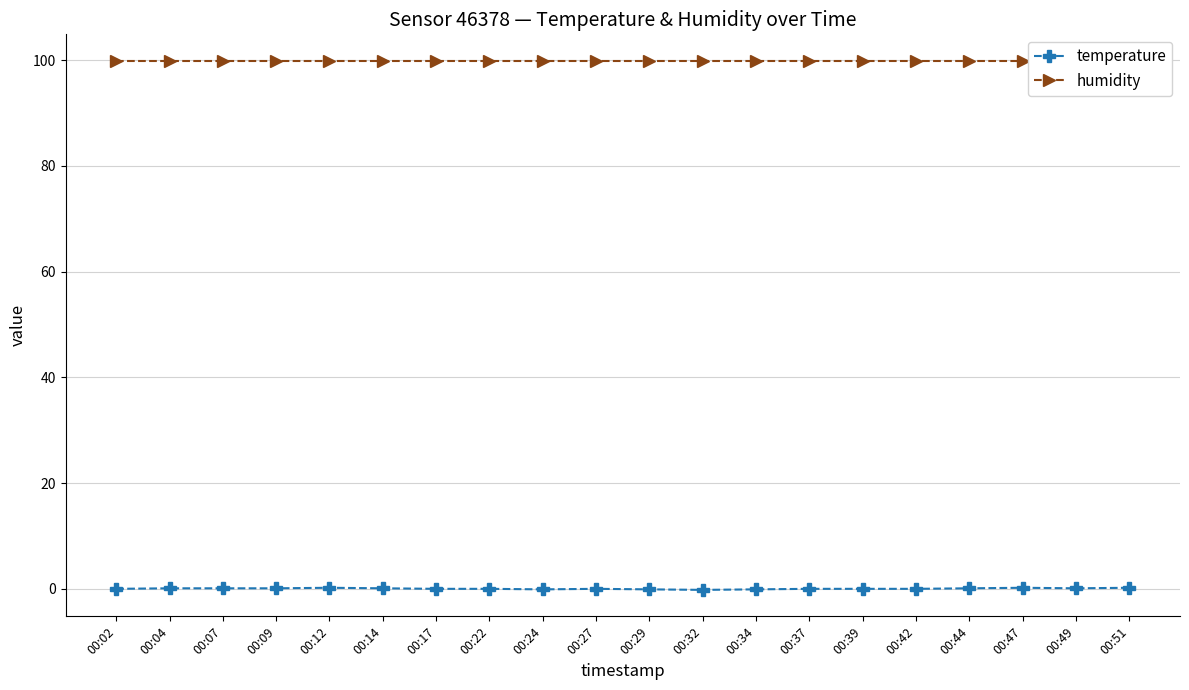

Where does the temperature series first go above 0?

00:04